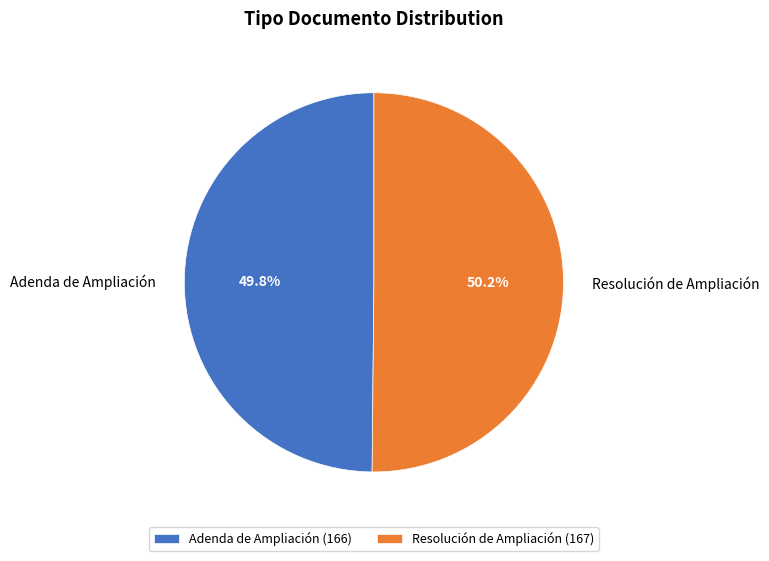

Is there any slice that represents more than half of the pie?

Yes